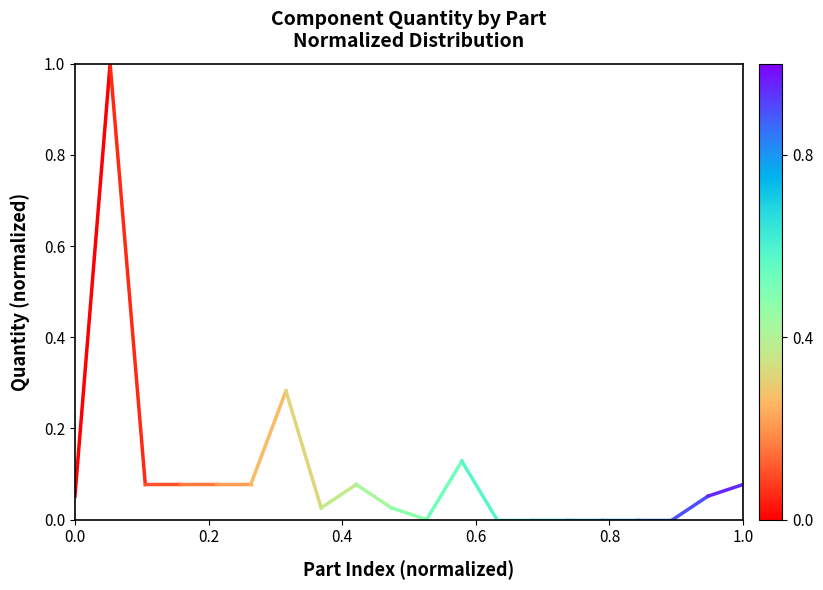

What is the value of the 2nd point from the left?

1.0